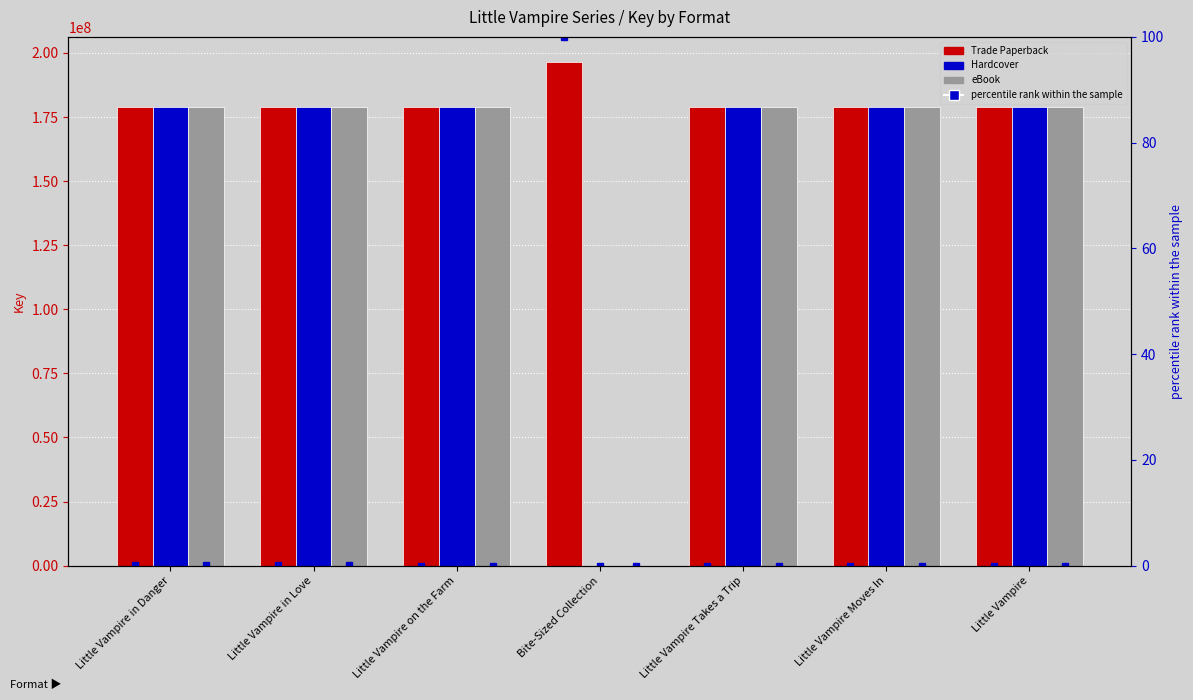

List the labels in order of eBook percentile value, largest first.

Little Vampire in Danger, Little Vampire in Love, Little Vampire on the Farm, Little Vampire Takes a Trip, Little Vampire Moves In, Bite-Sized Collection, Little Vampire